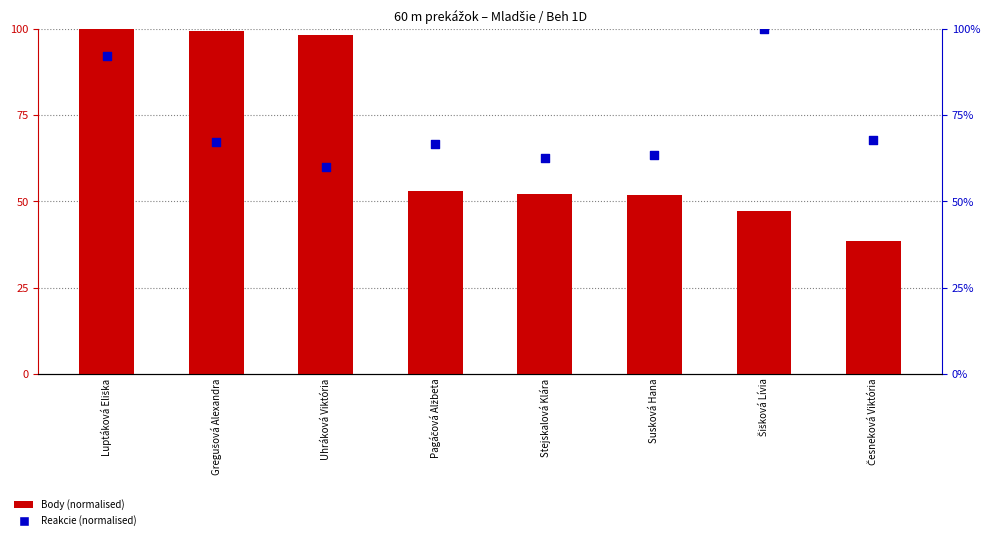

What is the total value across all series at Gregušová Alexandra?

166.7